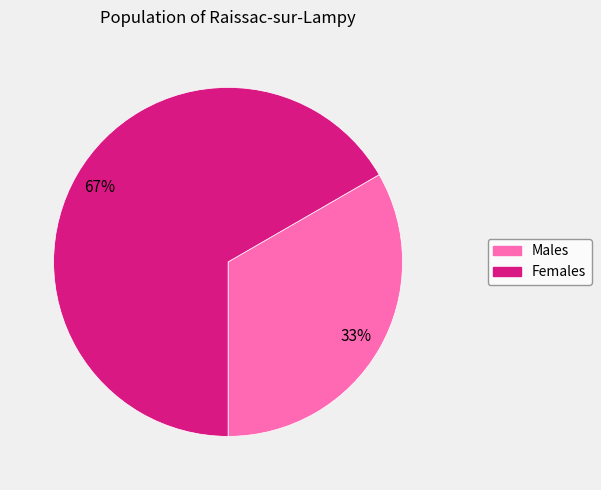

Does any single category account for the majority?

Yes